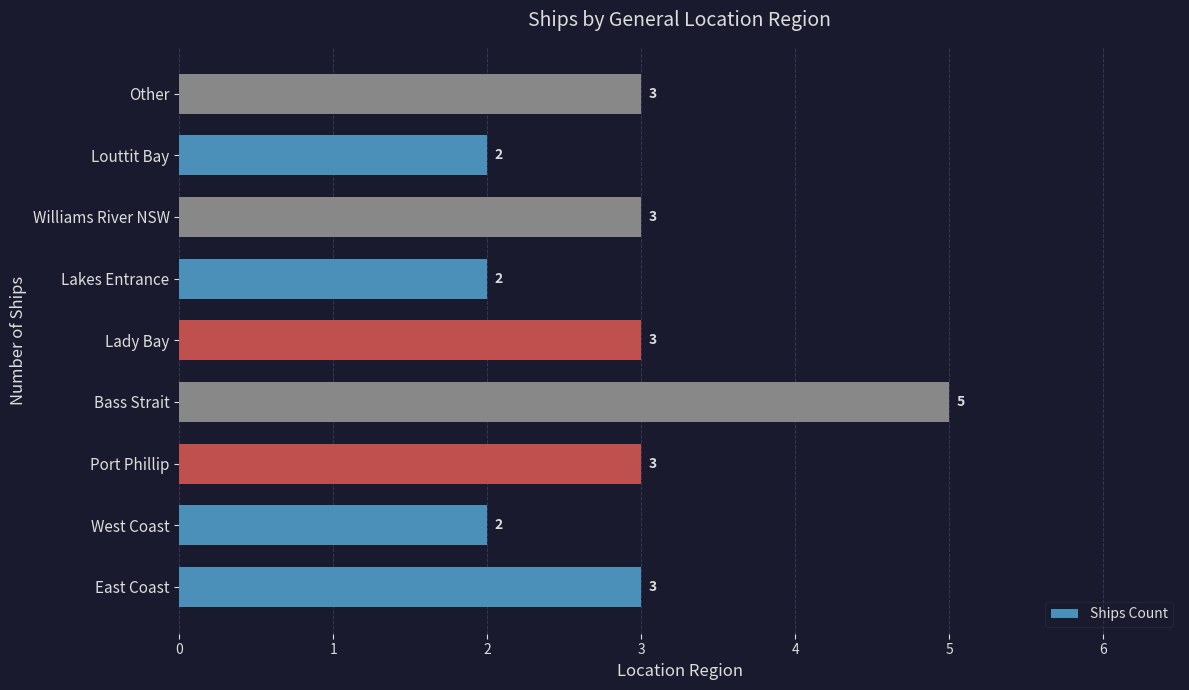

The chart shows a value of 3 at Louttit Bay. True or false?

False